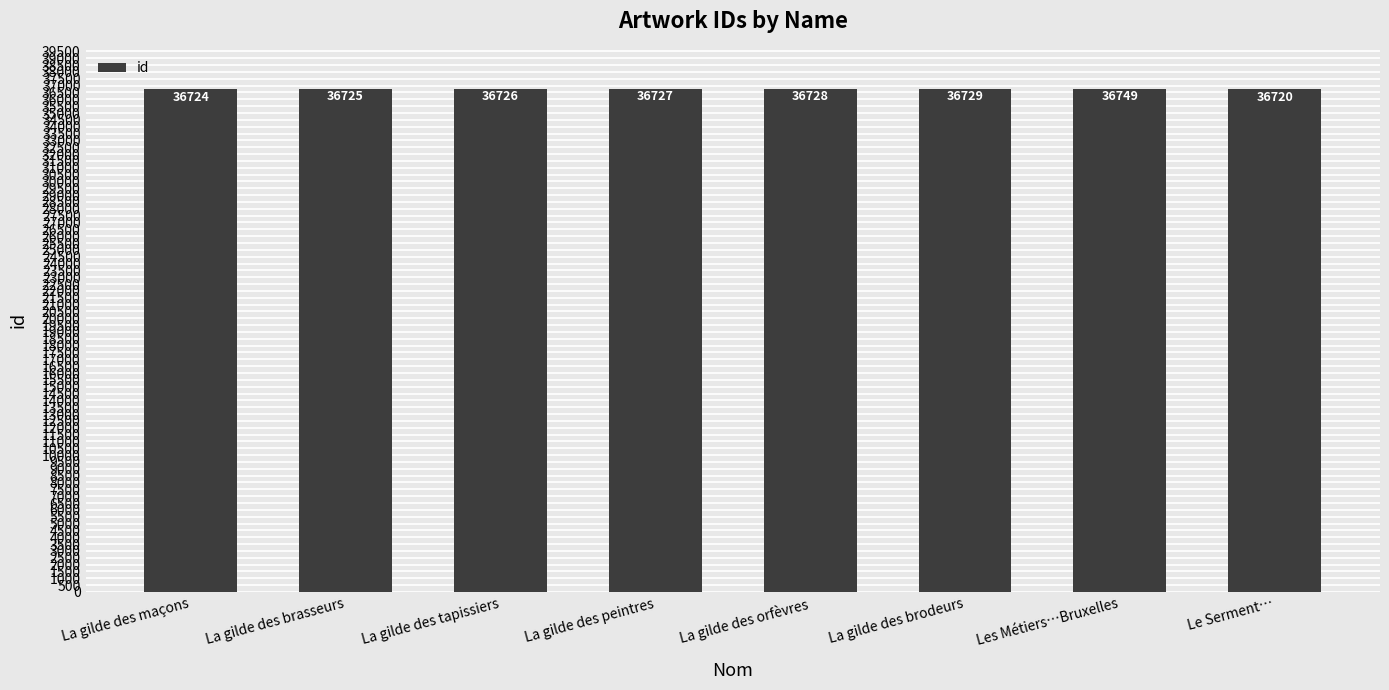

Rank the categories by value from lowest to highest.

Le Serment…, La gilde des maçons, La gilde des brasseurs, La gilde des tapissiers, La gilde des peintres, La gilde des orfèvres, La gilde des brodeurs, Les Métiers…Bruxelles